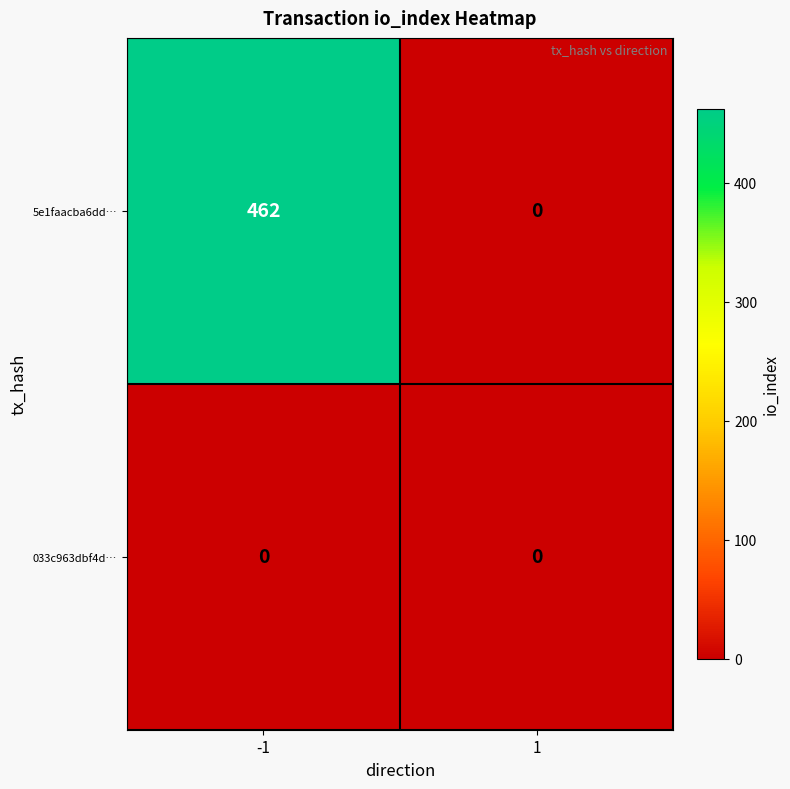

How many distinct data groups are displayed?

2